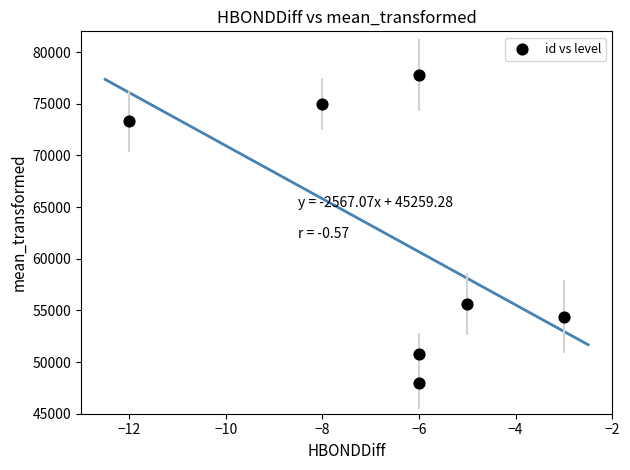

What Y value in the scatter plot is closest to 62900?

55600